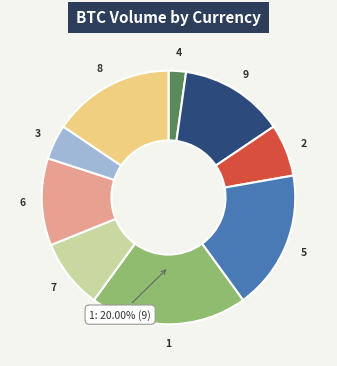

How many slices are in this pie chart?

9